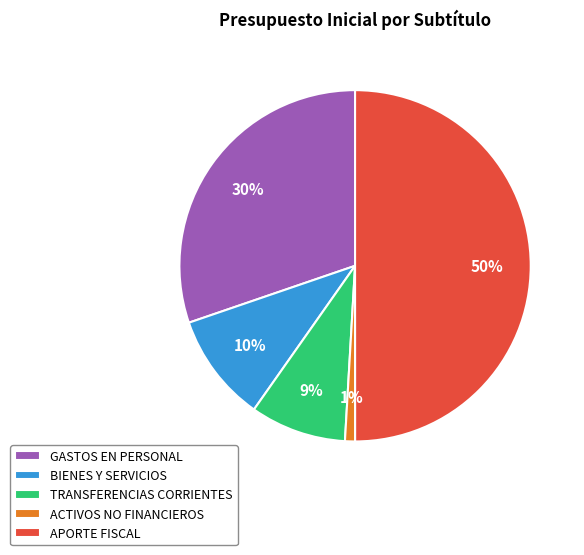

Does TRANSFERENCIAS CORRIENTES represent more than half of the total?

No